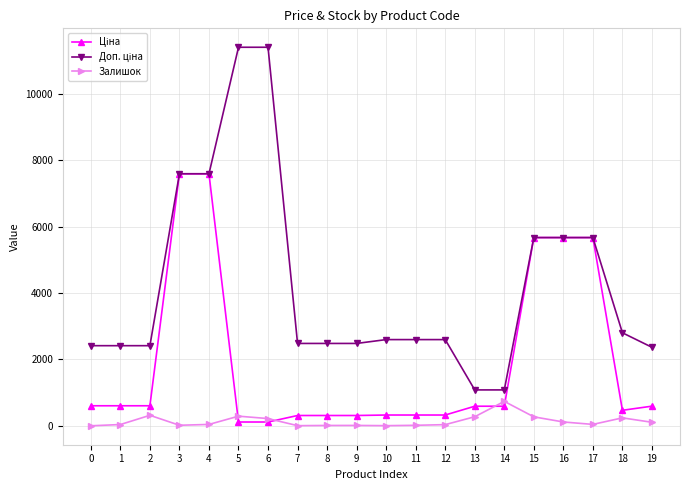

What is the maximum value shown in the chart?

11410.0